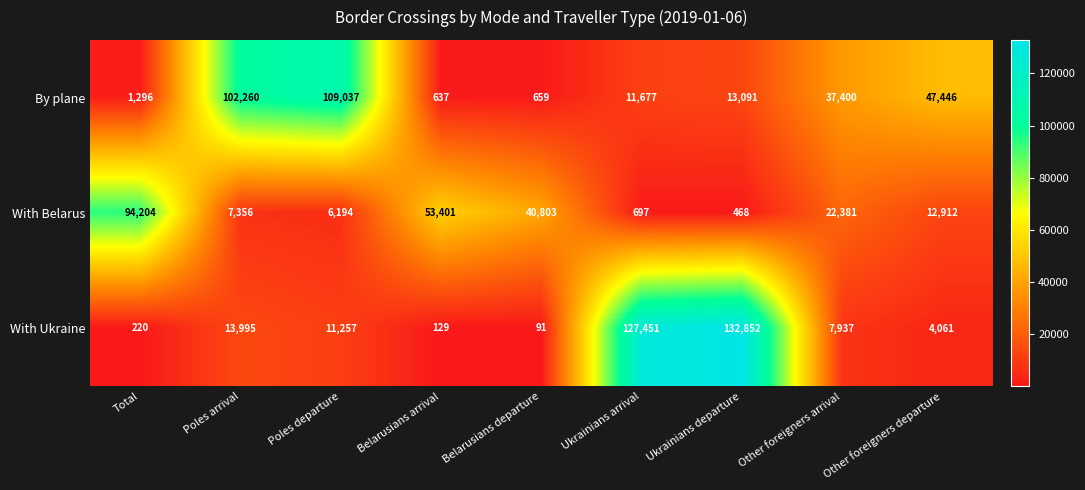

Which series has the largest range (max minus min)?

With Ukraine